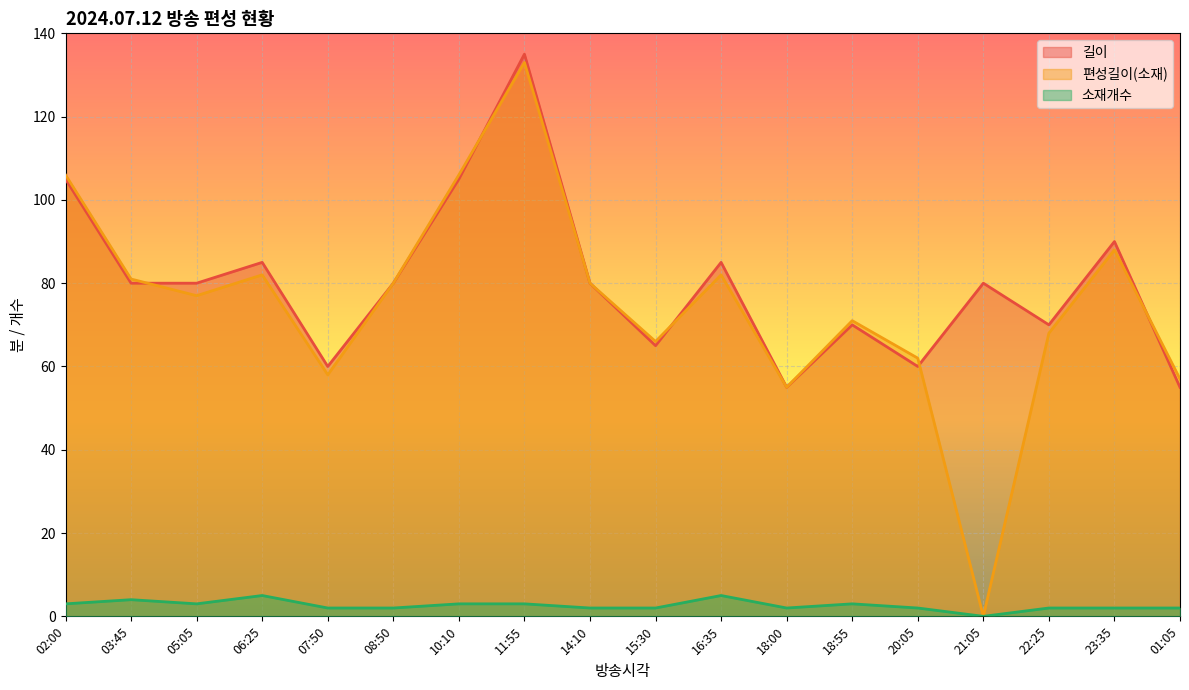

At how many categories does at least one series exceed 109?

1